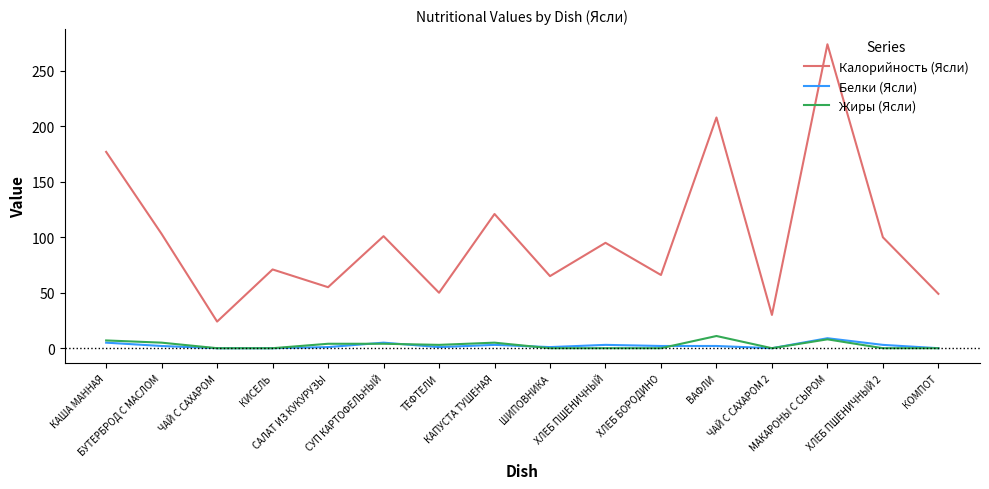

Which series has the largest total across all categories?

Калорийность (Ясли)